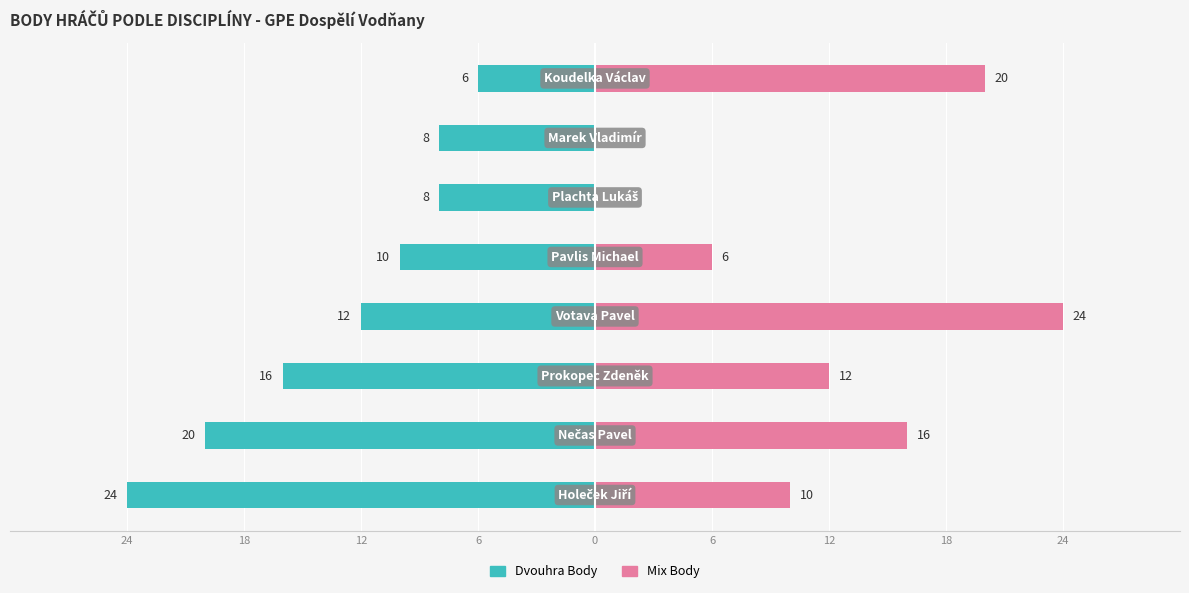

What is the approximate value of Dvouhra Body at 24, to the nearest 5?

-25